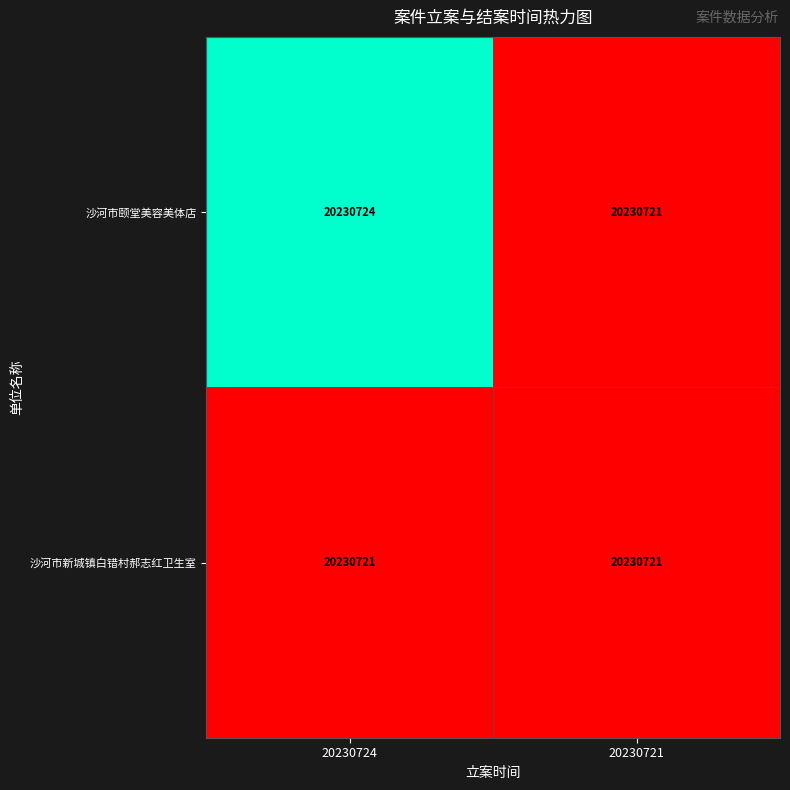

True or false: 沙河市颐堂美容美体店 has a value of 2 at 20230724.

False